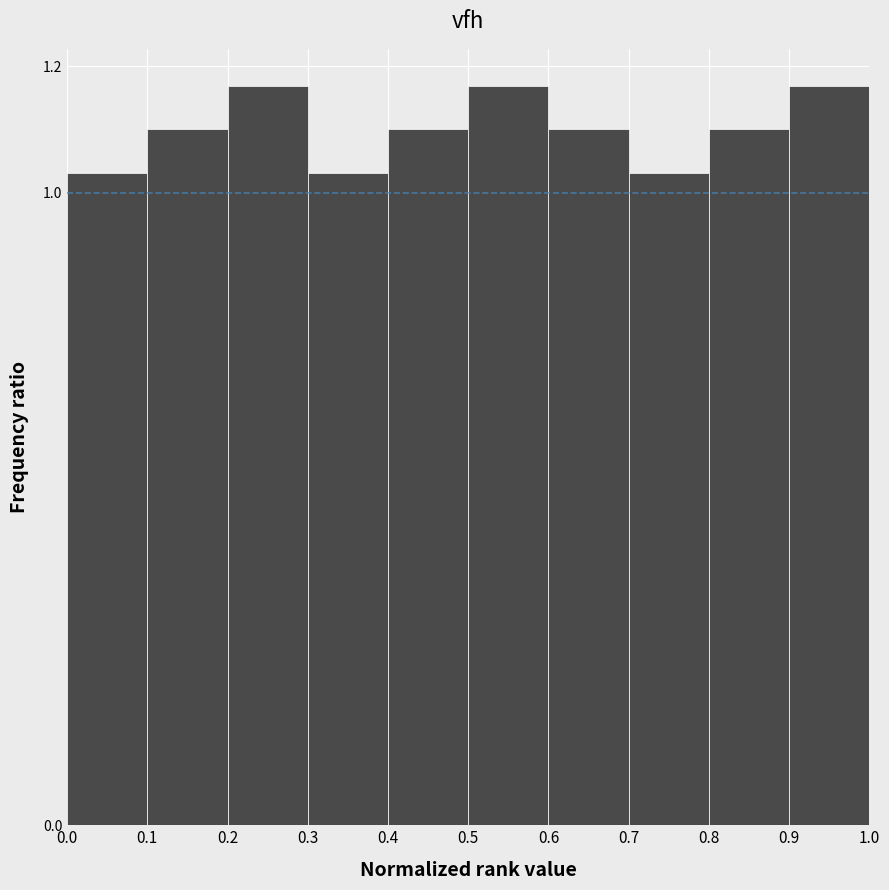

Reading left to right, transcribe this chart: for each bar, give the range it covers on the x-axis and its height. The values are not printed on the chart, so give them approximately, as read against the axis.

0.0 to 0.1: 1.04
0.1 to 0.2: 1.10
0.2 to 0.3: 1.16
0.3 to 0.4: 1.04
0.4 to 0.5: 1.10
0.5 to 0.6: 1.16
0.6 to 0.7: 1.10
0.7 to 0.8: 1.04
0.8 to 0.9: 1.10
0.9 to 1.0: 1.16